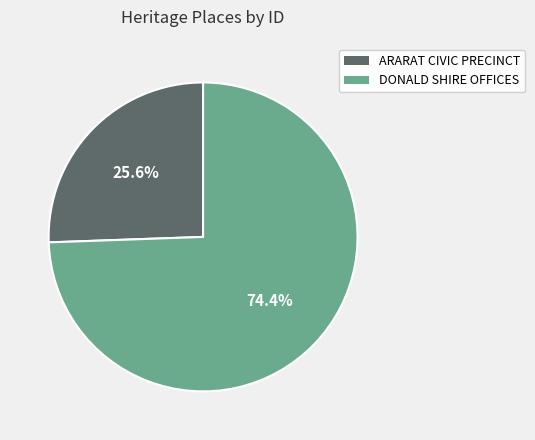

Combined, what portion of the pie is ARARAT CIVIC PRECINCT and DONALD SHIRE OFFICES?

100.0%